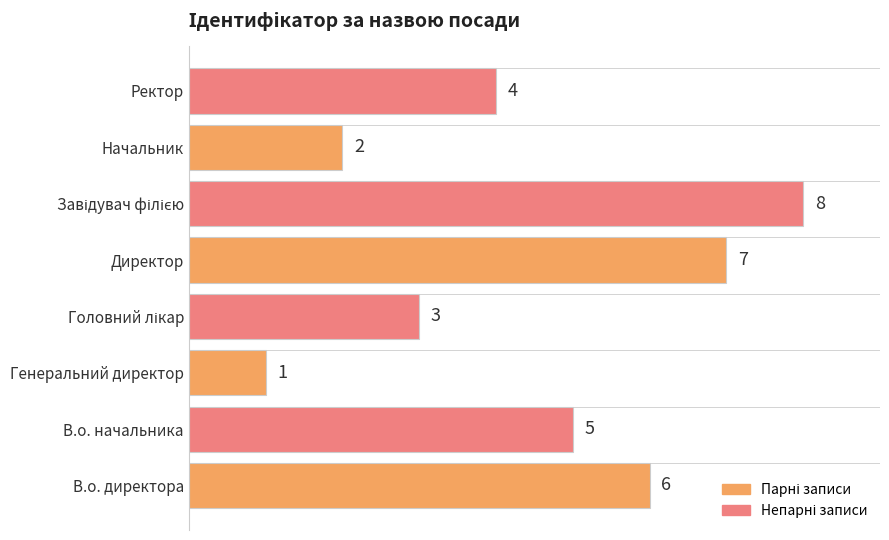

What is the difference between the maximum and second lowest values?

6